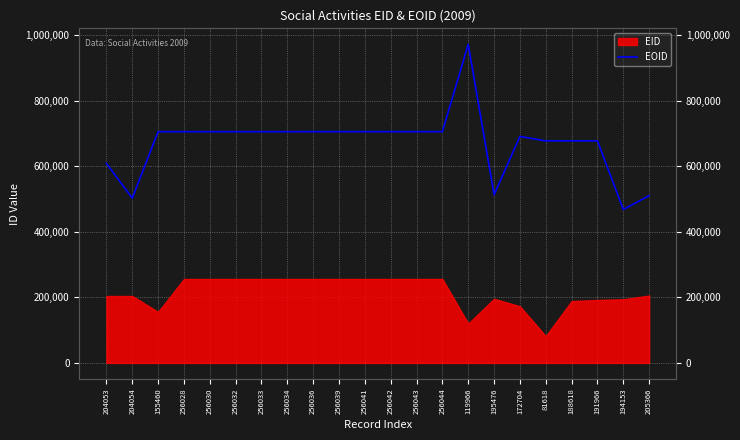

Reading left to right, transcribe all the data shown in this chart.

204053=608334	204054=502525	155460=705182	256028=705184	256030=705185	256032=705187	256033=705188	256034=705189	256036=705250	256039=705244	256041=705245	256042=705246	256043=705247	256044=705248	119966=971743	195476=512841	172704=690648	81618=677132	188618=677133	191966=677134	194153=467769	205366=510201